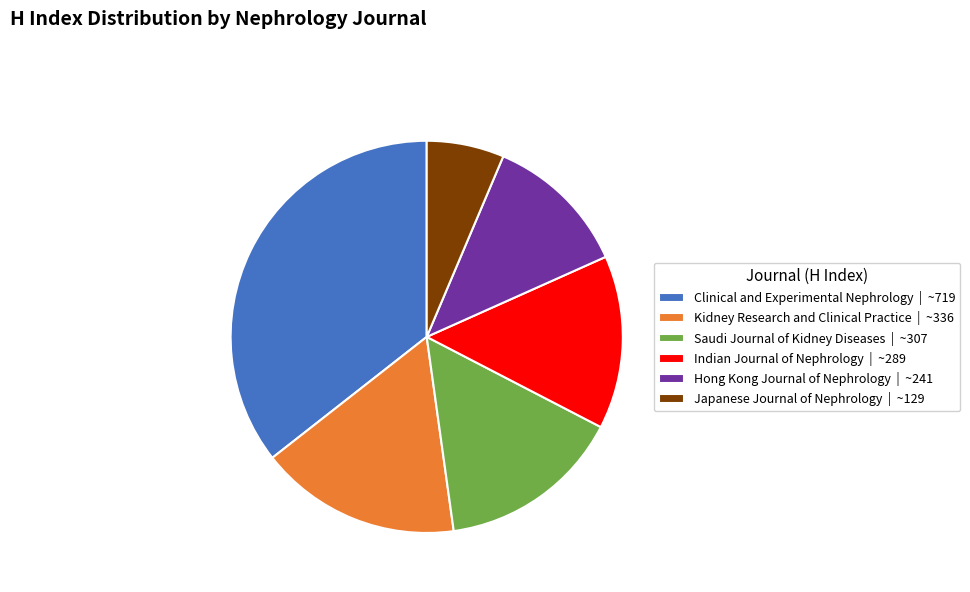

Which slice is the largest?

Clinical and Experimental Nephrology